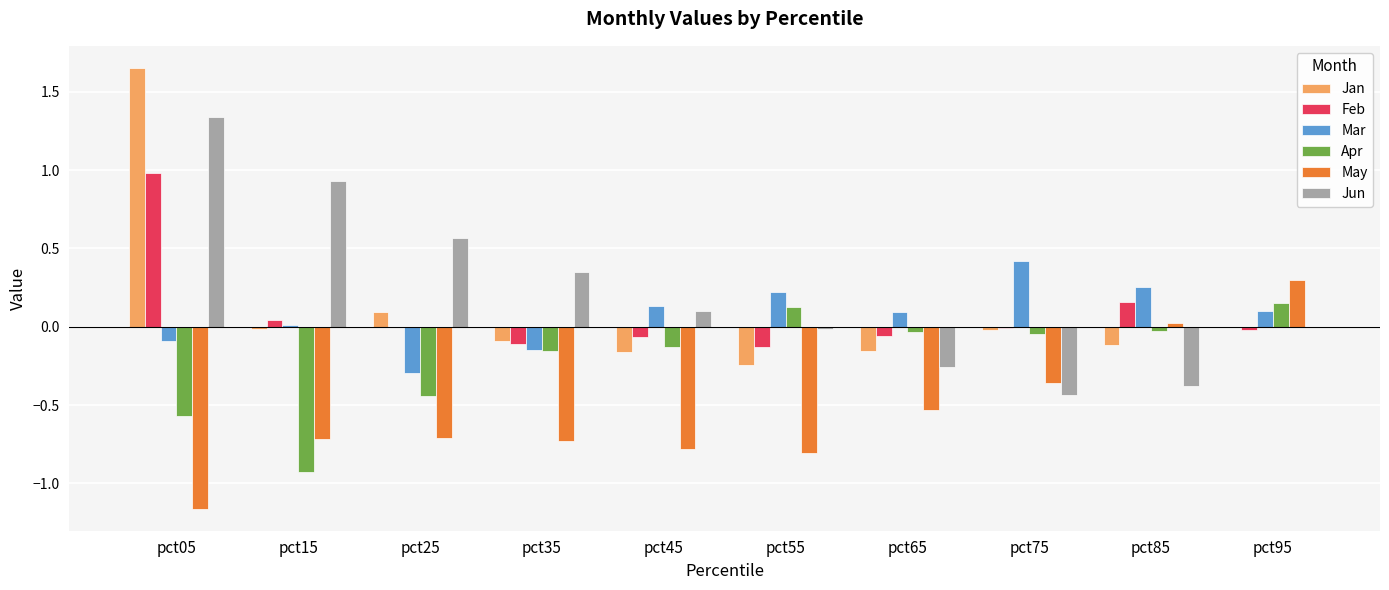

Is the value of Feb at pct65 greater than the value of Mar at pct85?

No